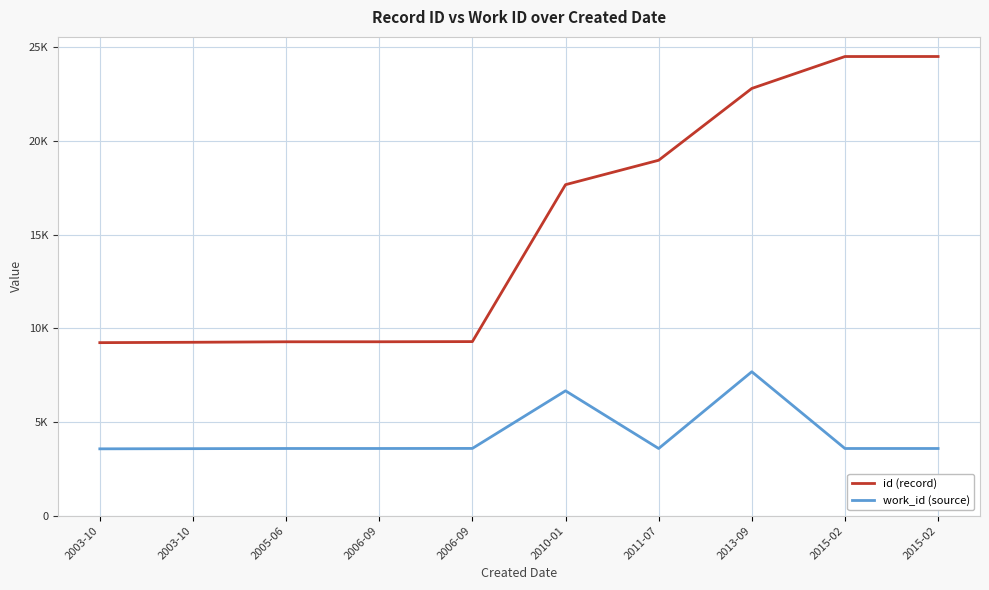

What are all the series names shown in the legend?

id (record), work_id (source)